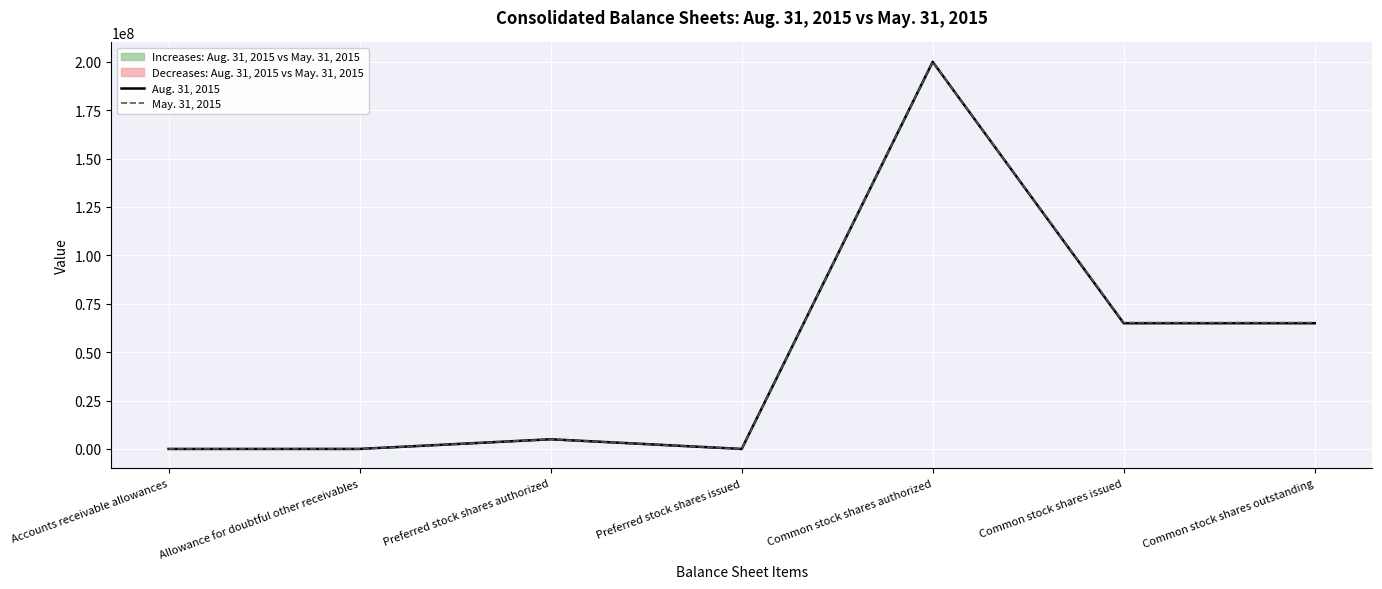

How many interior local valleys does the May. 31, 2015 series have?

1